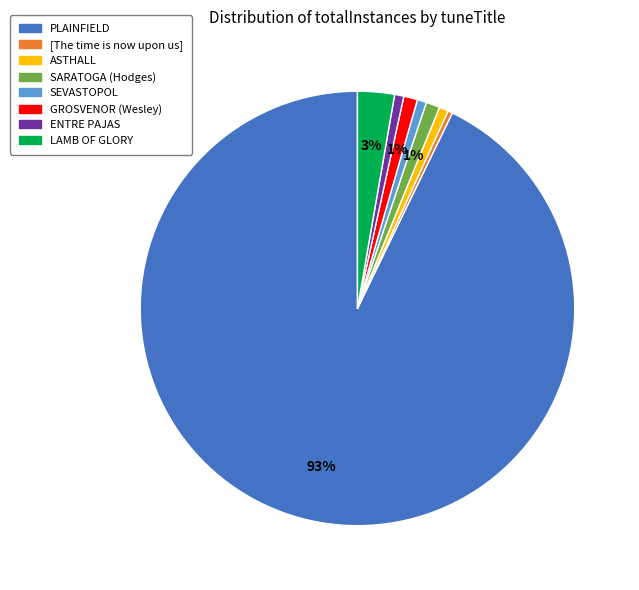

Which has a higher value, PLAINFIELD or [The time is now upon us]?

PLAINFIELD